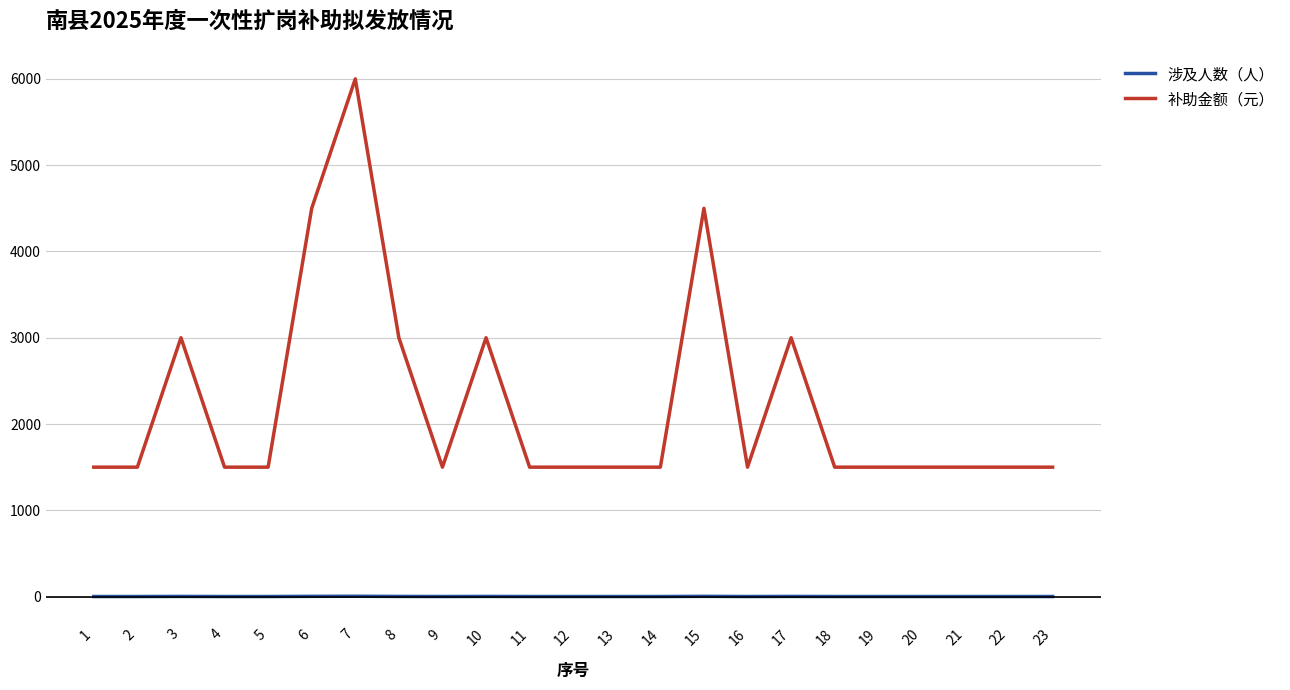

True or false: 补助金额（元） and 涉及人数（人） intersect in this chart.

False